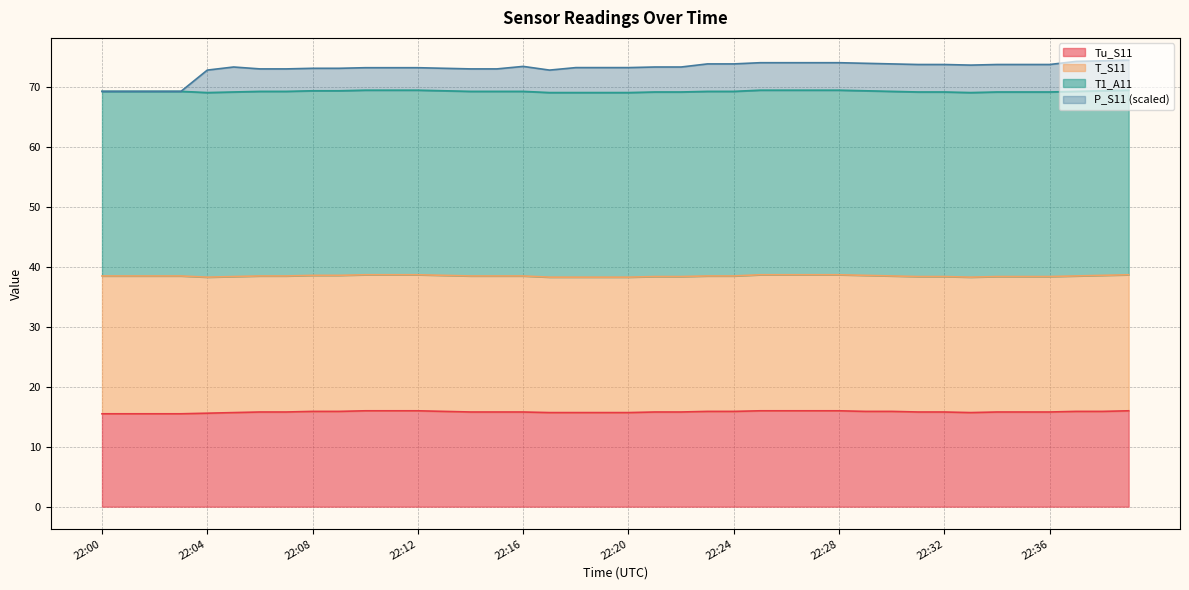

In P_S11, how many points are higher than both neighbors (excluding endpoints)?

2